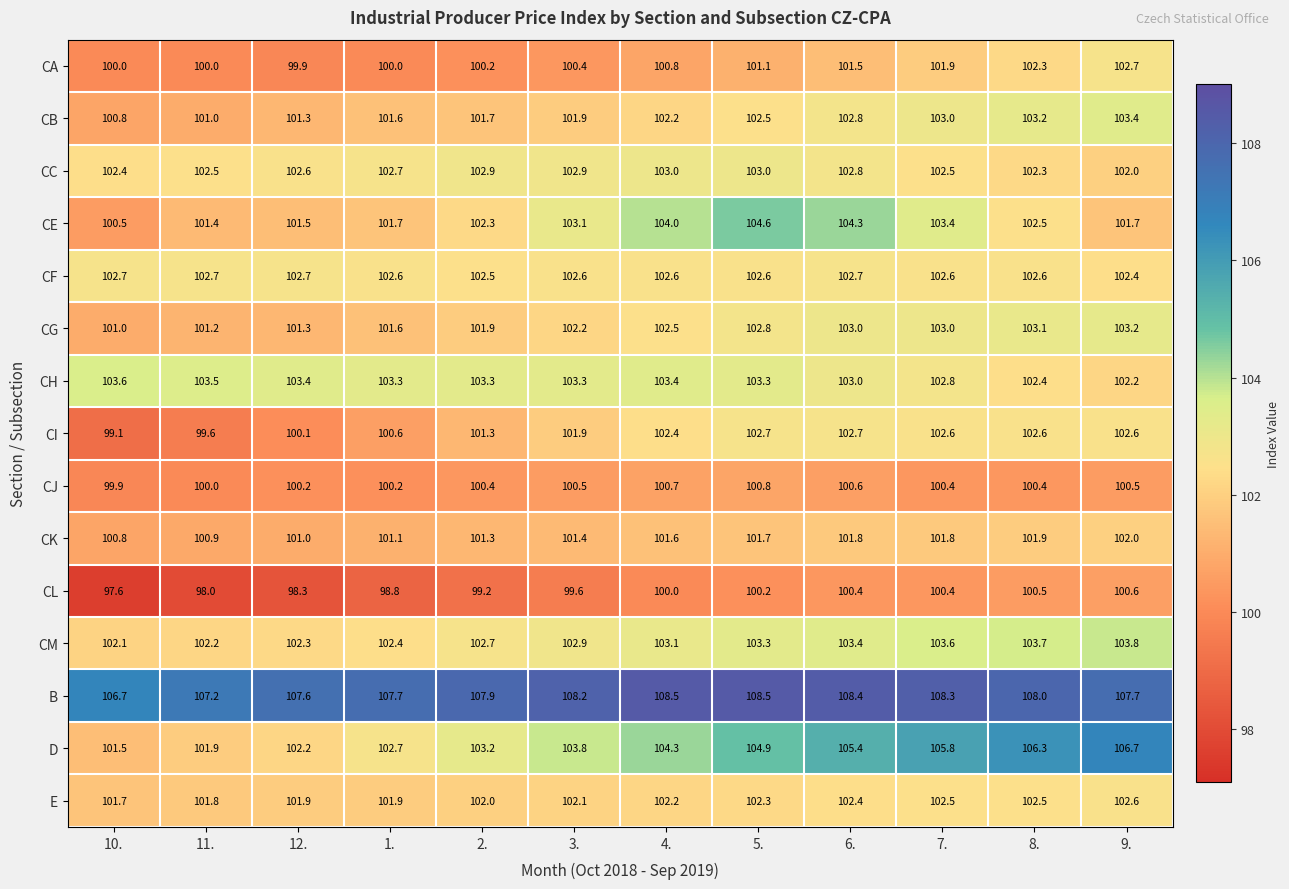

What is the sum of the CC values at 4. and 7.?

205.5